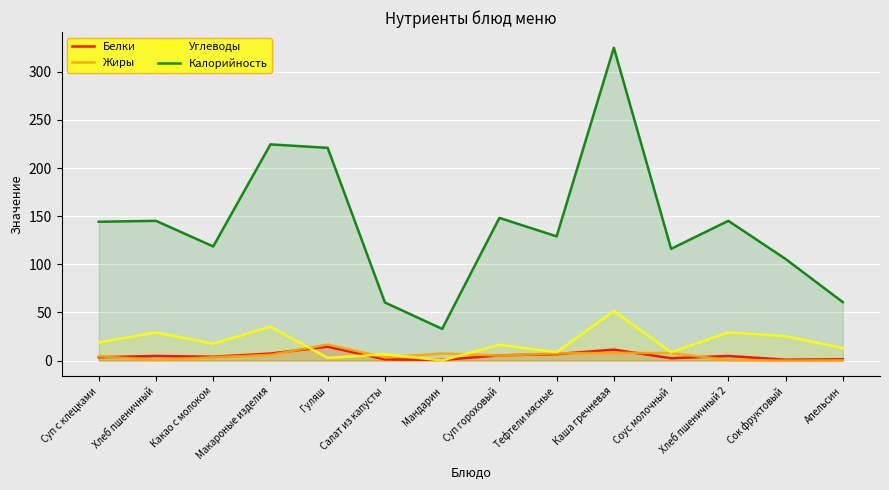

What is the difference between the maximum and minimum values in the Углеводы series?

51.3